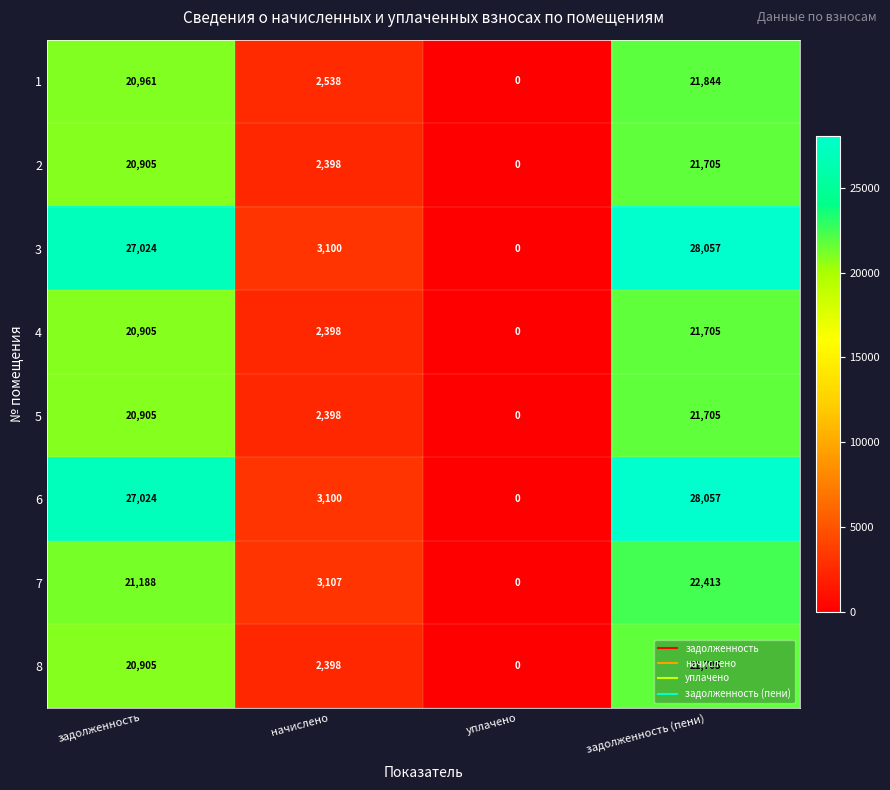

Which category has the lowest value across all series?

уплачено